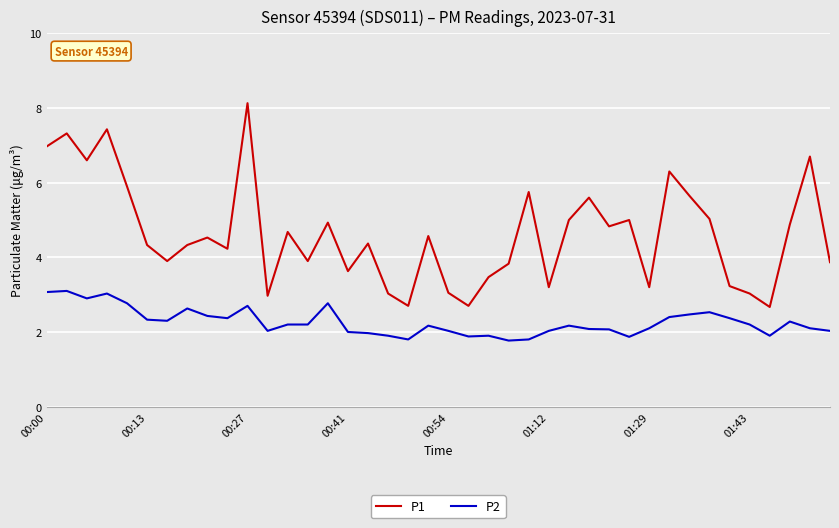

True or false: P2 and P1 intersect in this chart.

False